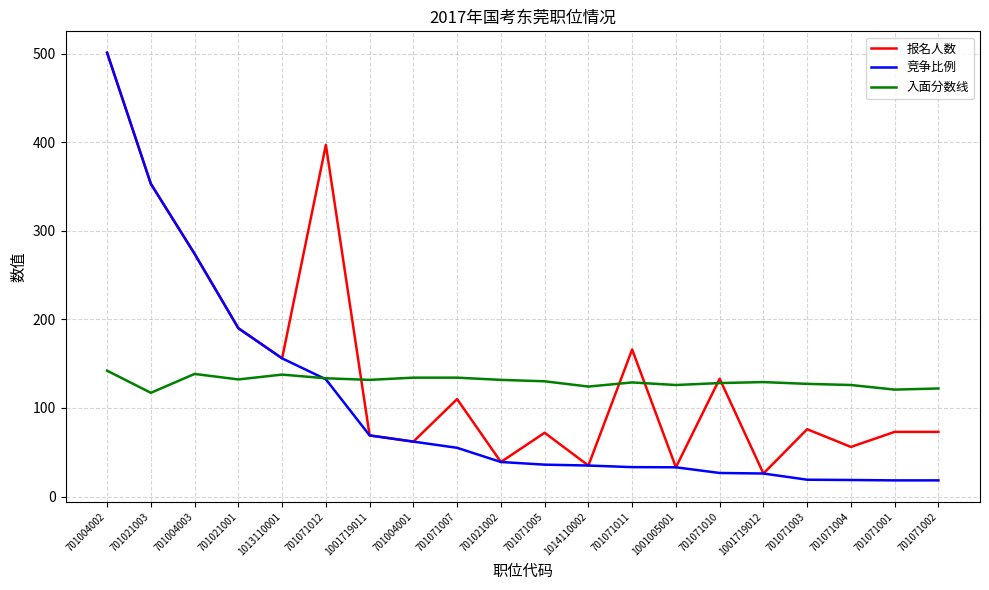

The 入面分数线 series shows 191.7 at 1014110002. True or false?

False